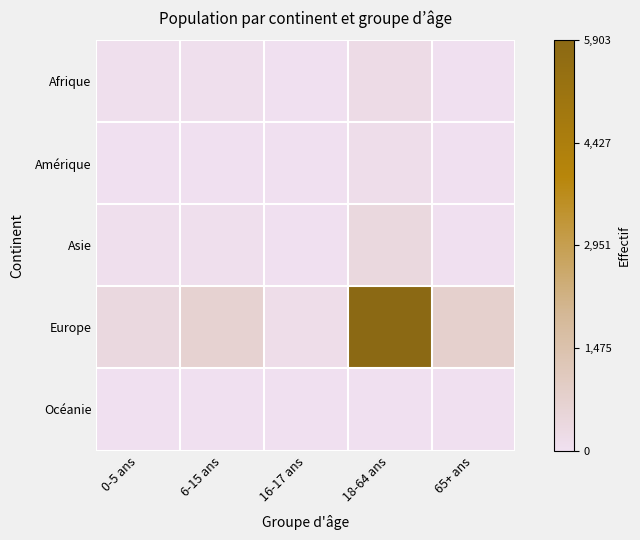

List the series in order of their peak value, highest first.

Europe, Asie, Afrique, Amérique, Océanie